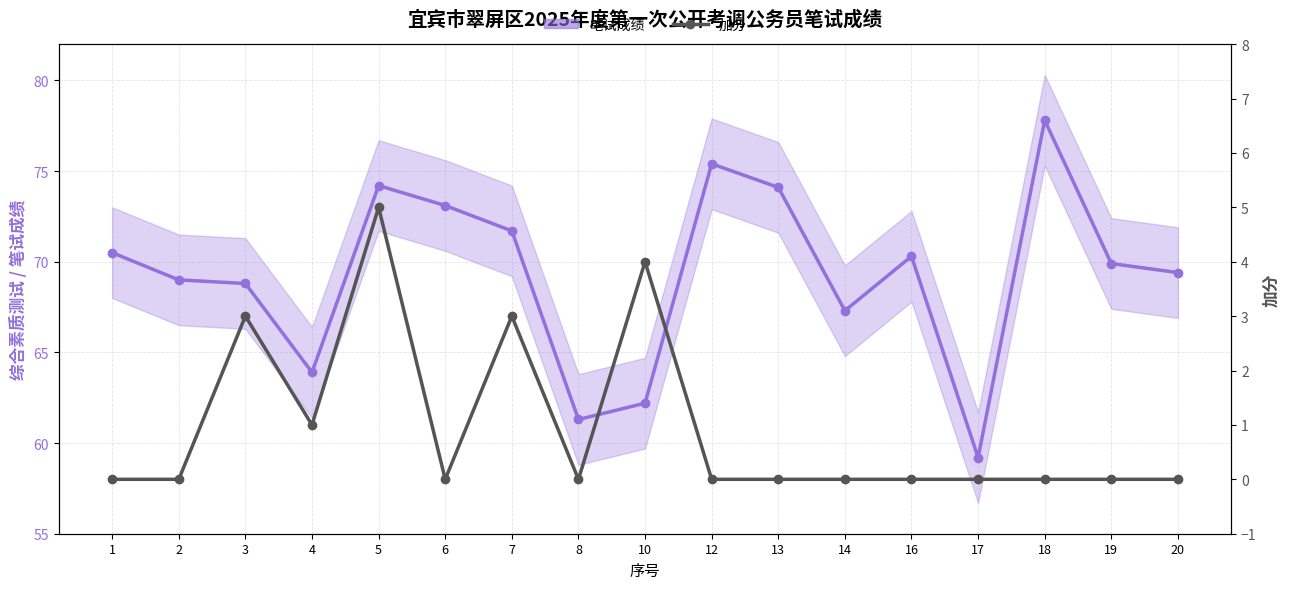

At which category does the chart reach its peak across all series?

18